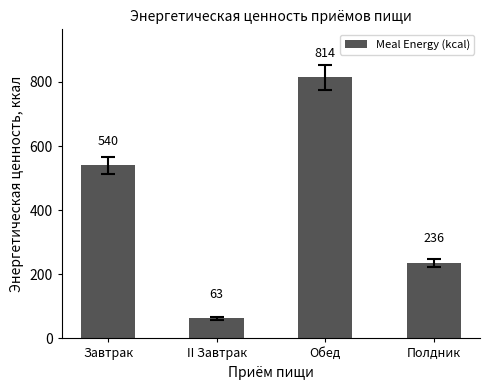

List the labels in order of value, smallest first.

II Завтрак, Полдник, Завтрак, Обед